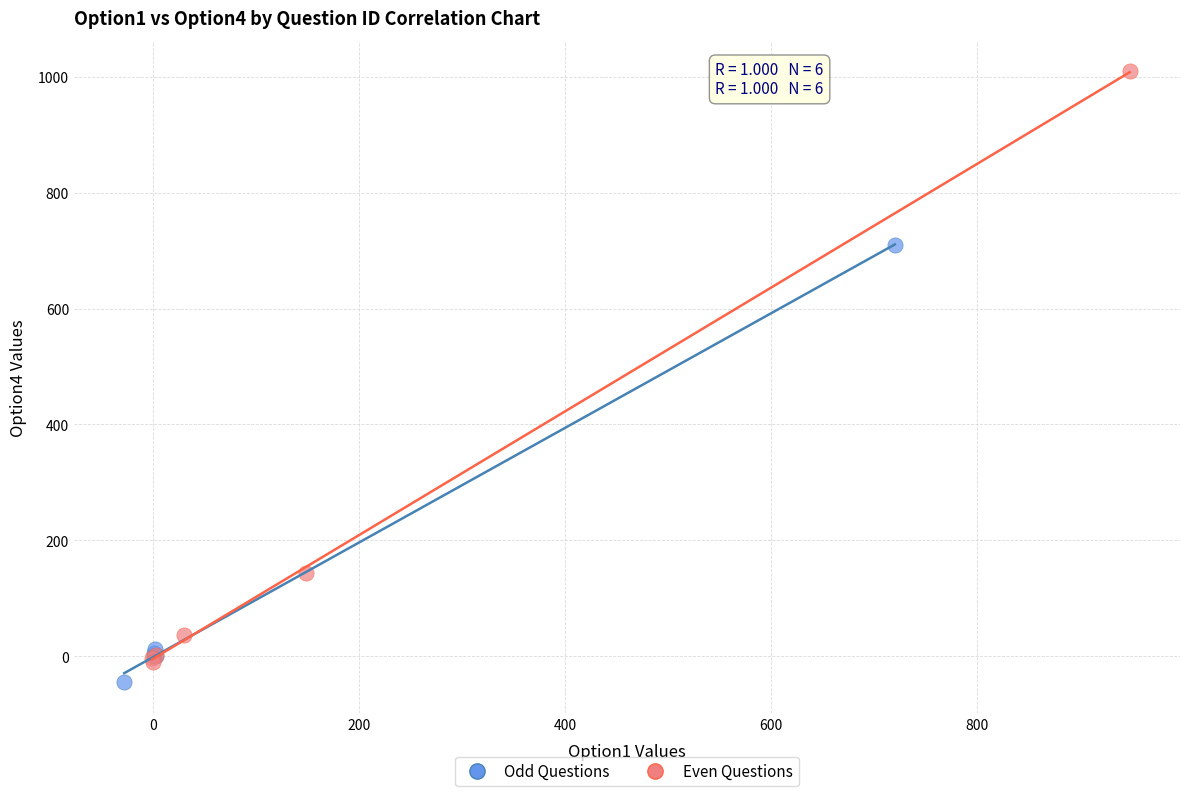

Which series has the widest spread of Y values?

Even Questions